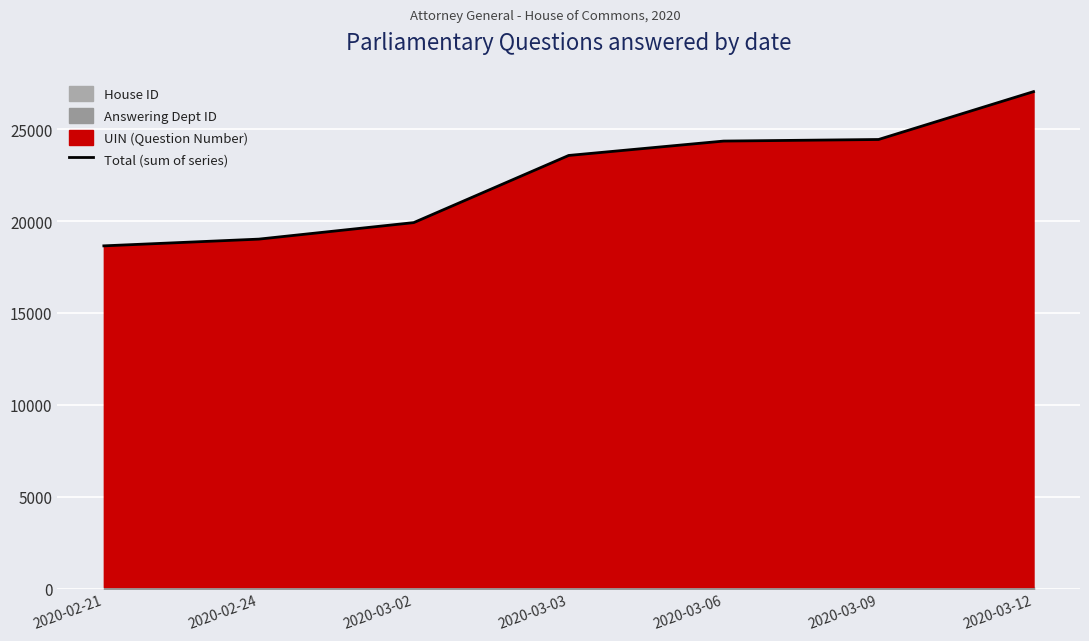

What is the value of the 4th point from the left?

23567